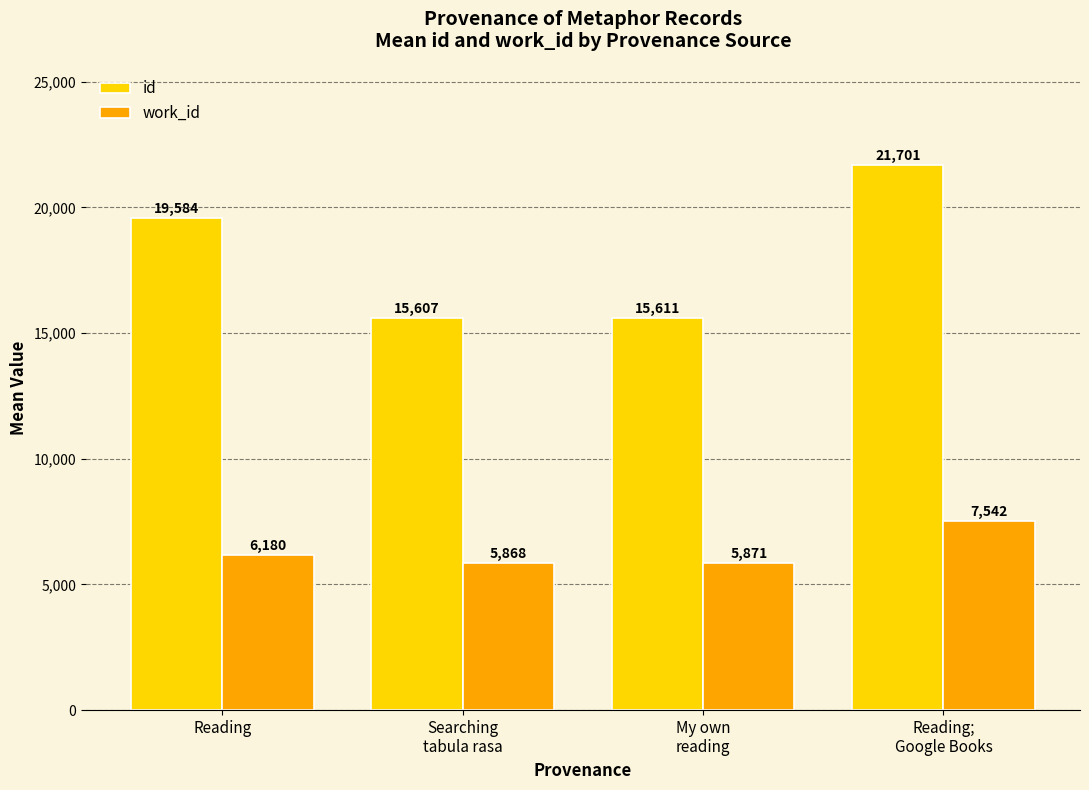

True or false: id has a value of 25885 at Searching
tabula rasa.

False